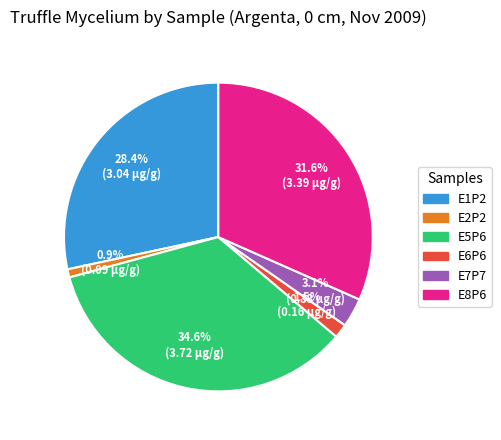

Which slice is the largest?

E5P6